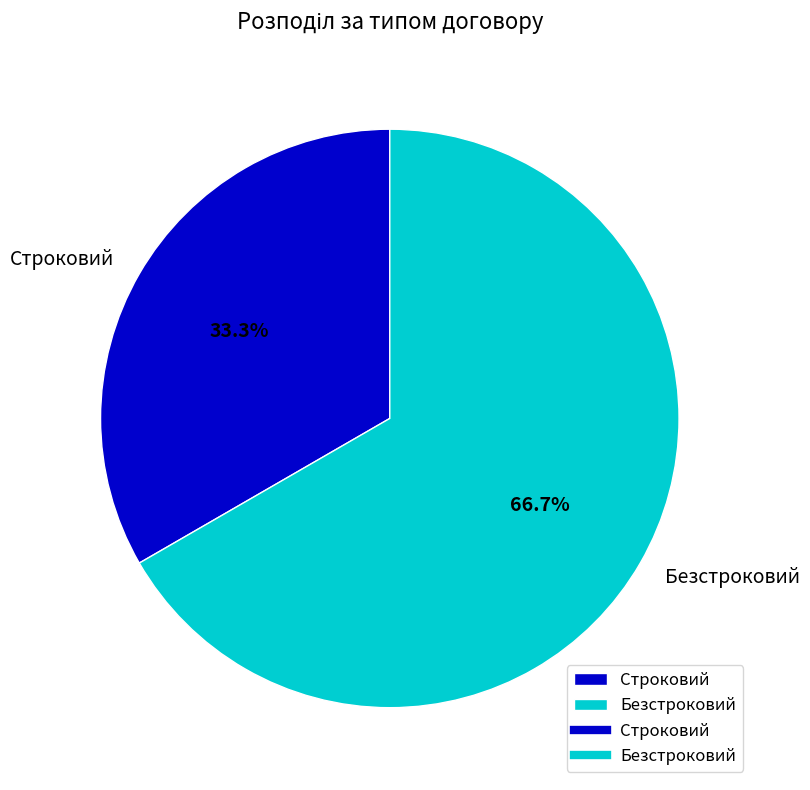

What is the total percentage of Безстроковий and Строковий?

100.0%